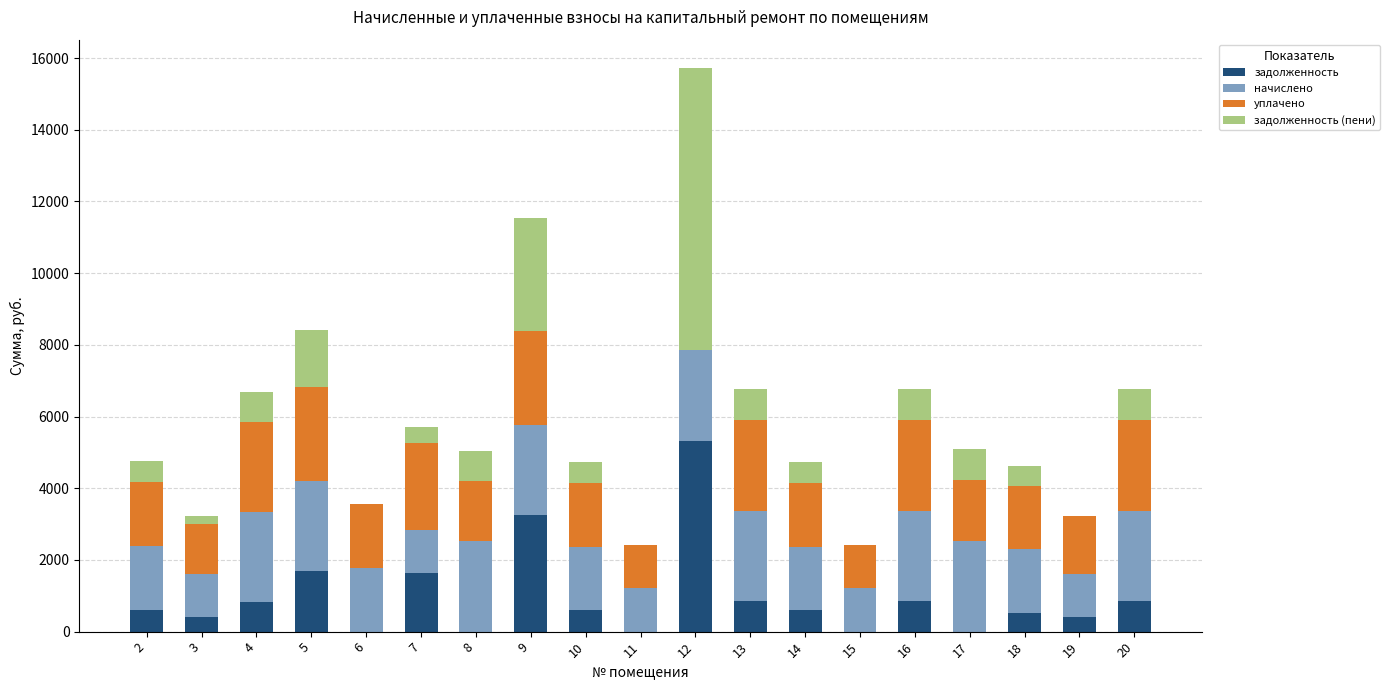

At which category is the sum across all series the highest?

12